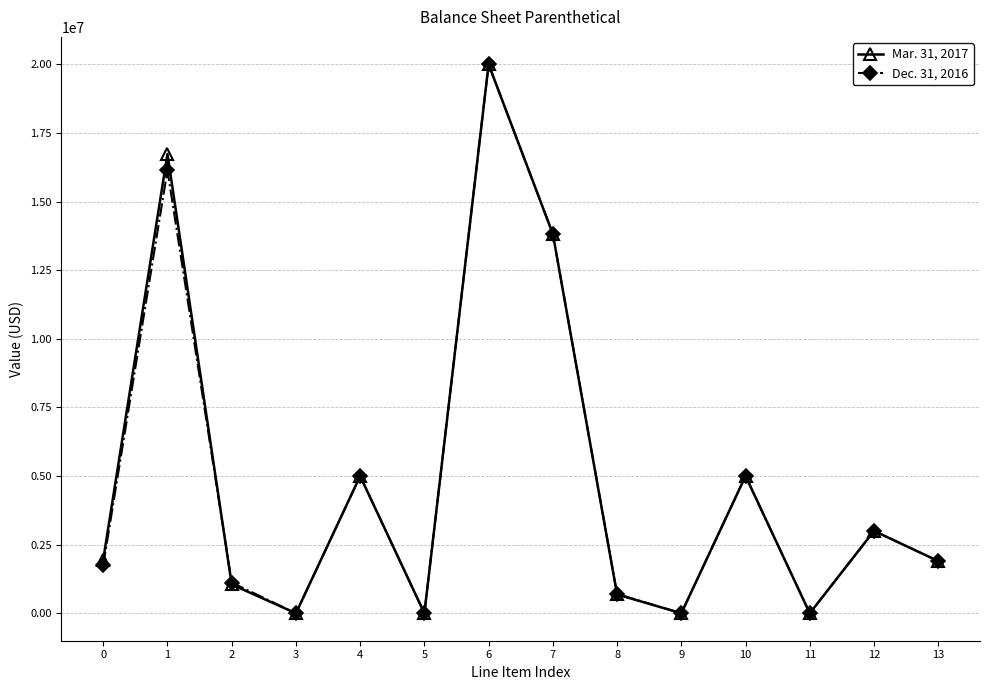

Does the chart display data point markers on the line(s)?

Yes